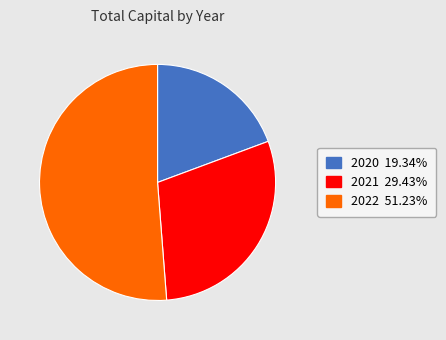

Is there any slice that represents more than half of the pie?

Yes